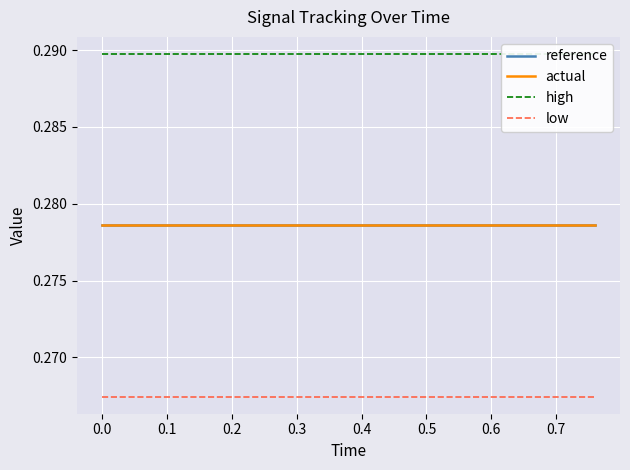

True or false: actual and low cross at least once.

False